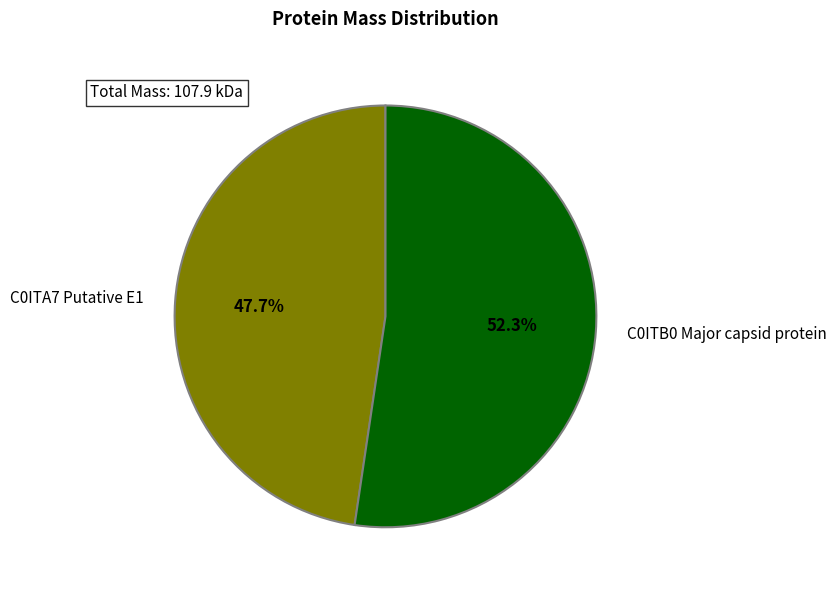

True or false: C0ITB0 Major capsid protein accounts for 52% of the total.

True